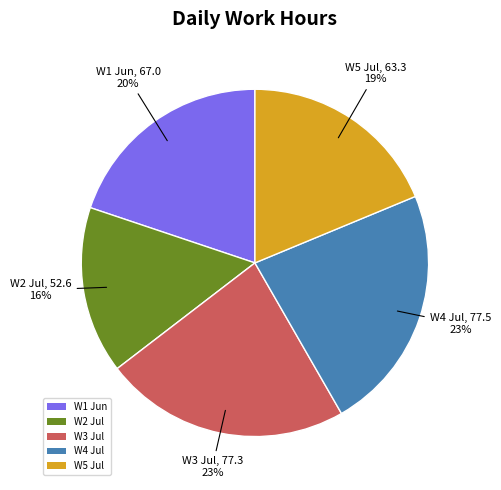

What percentage is the W2 Jul slice, to the nearest percent?

16%